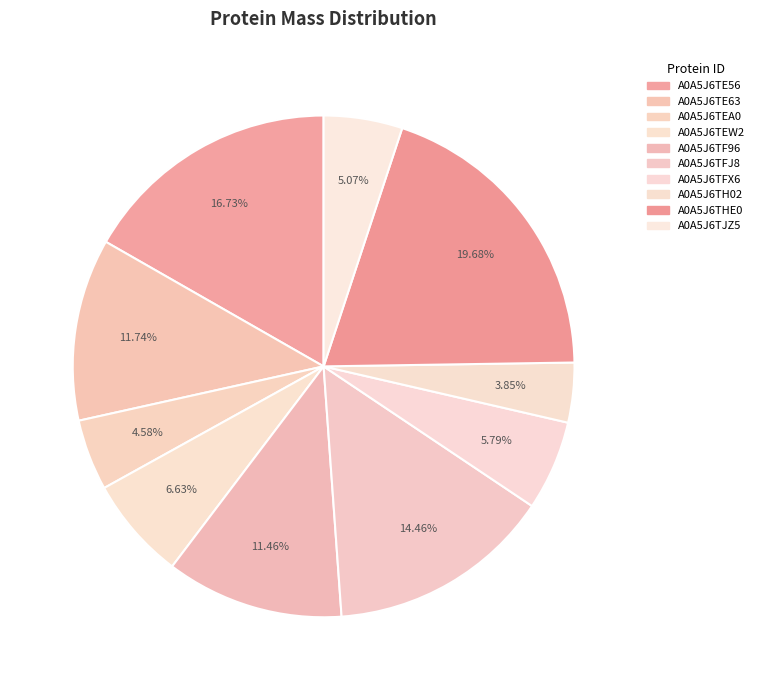

Does any single category account for the majority?

No